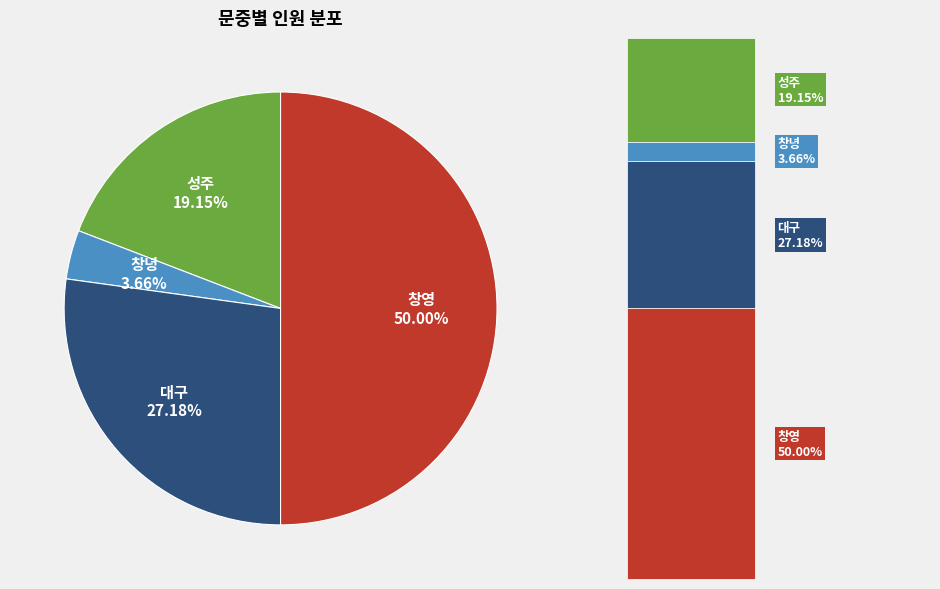

Is it true that 창영 is 50% of the pie?

True